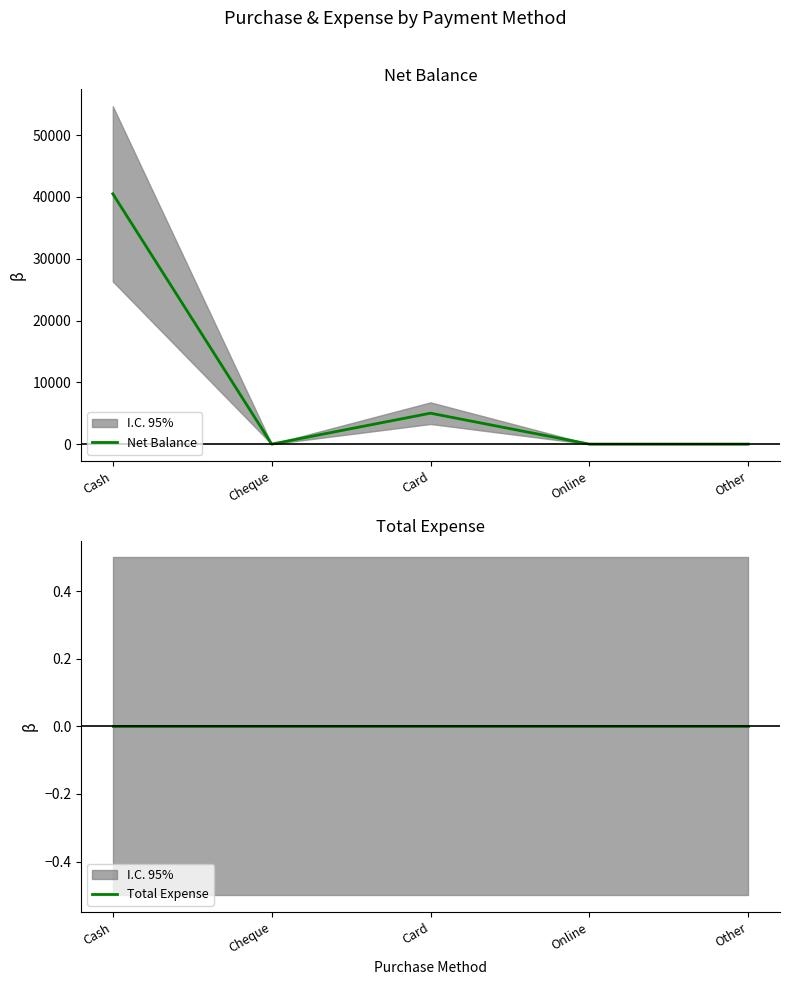

Reading left to right, transcribe all the data shown in this chart.

Net Balance: Cash=40500	Cheque=0	Card=5000	Online=0	Other=0
Total Expense: Cash=0	Cheque=0	Card=0	Online=0	Other=0